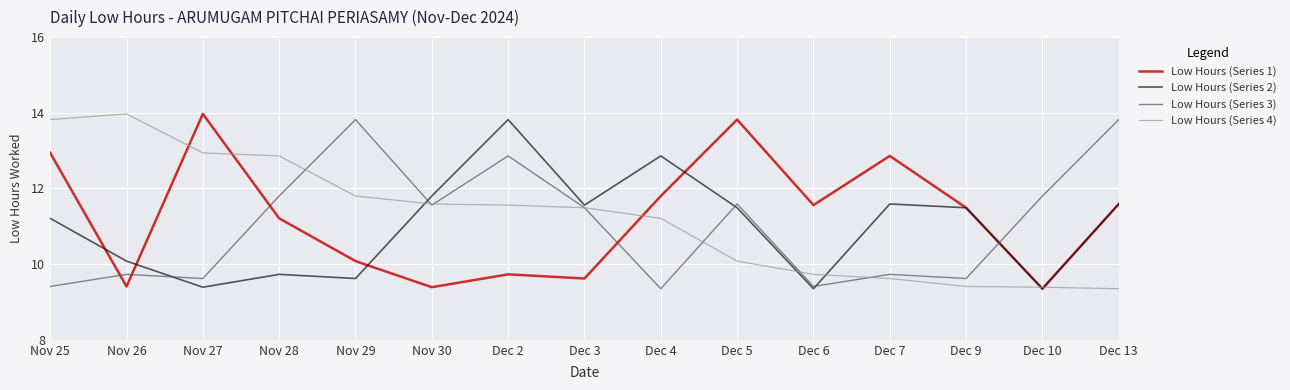

Rank the series at Nov 25 from highest to lowest value.

Low Hours (Series 4), Low Hours (Series 1), Low Hours (Series 2), Low Hours (Series 3)